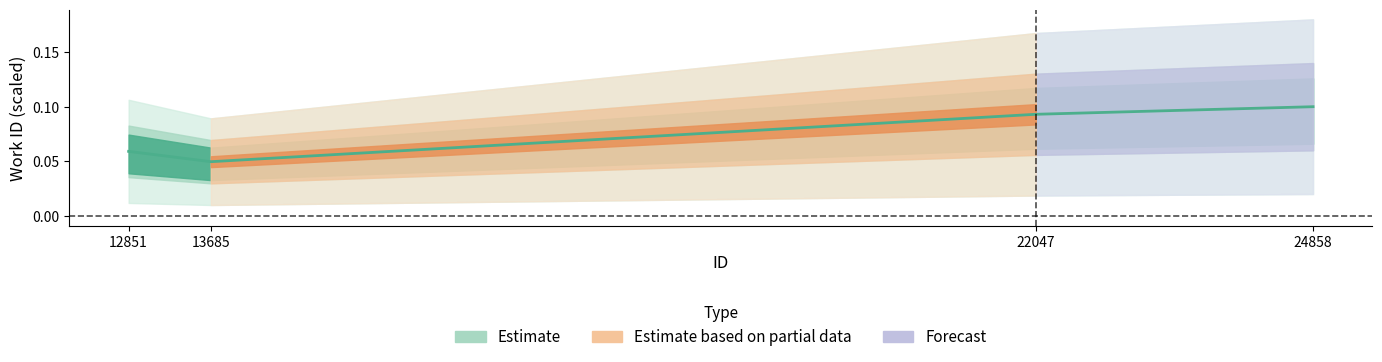

What is the average value?

0.1